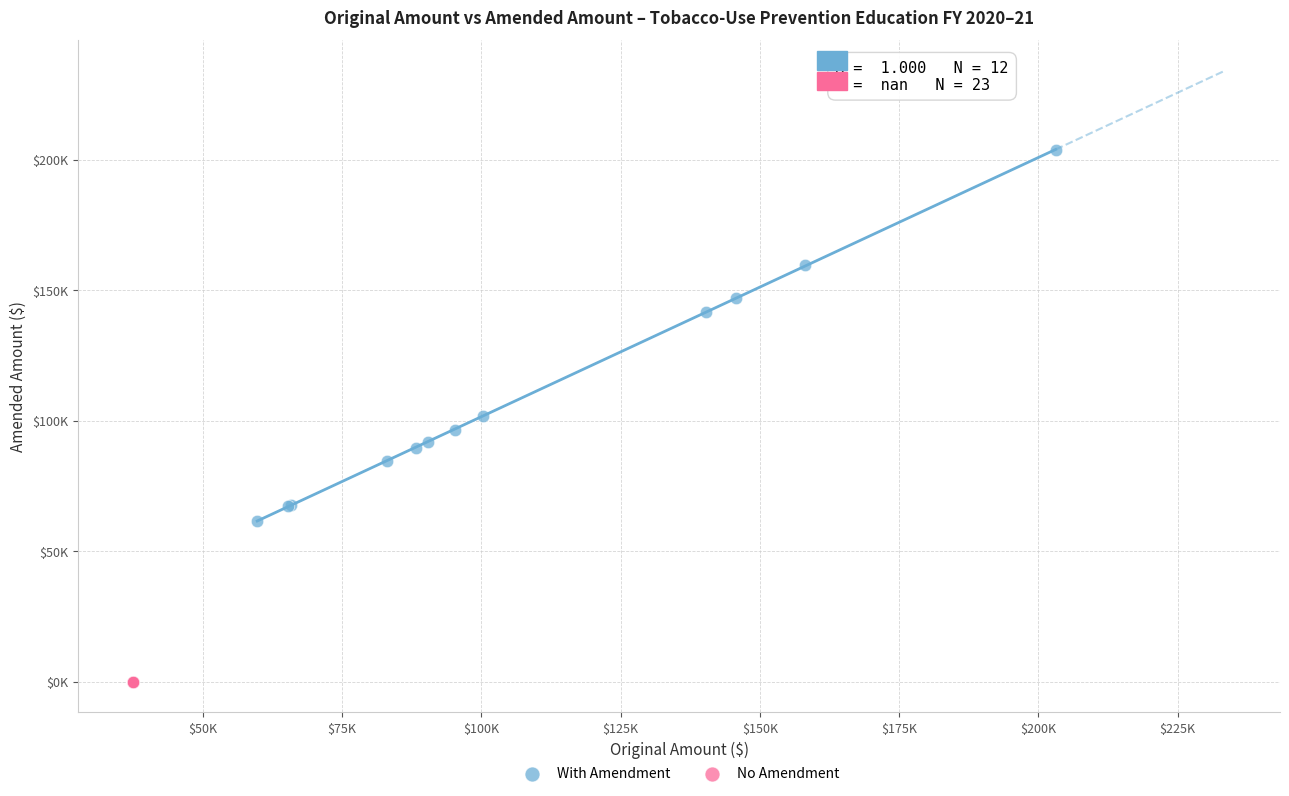

Which series contains the highest Y value?

With Amendment